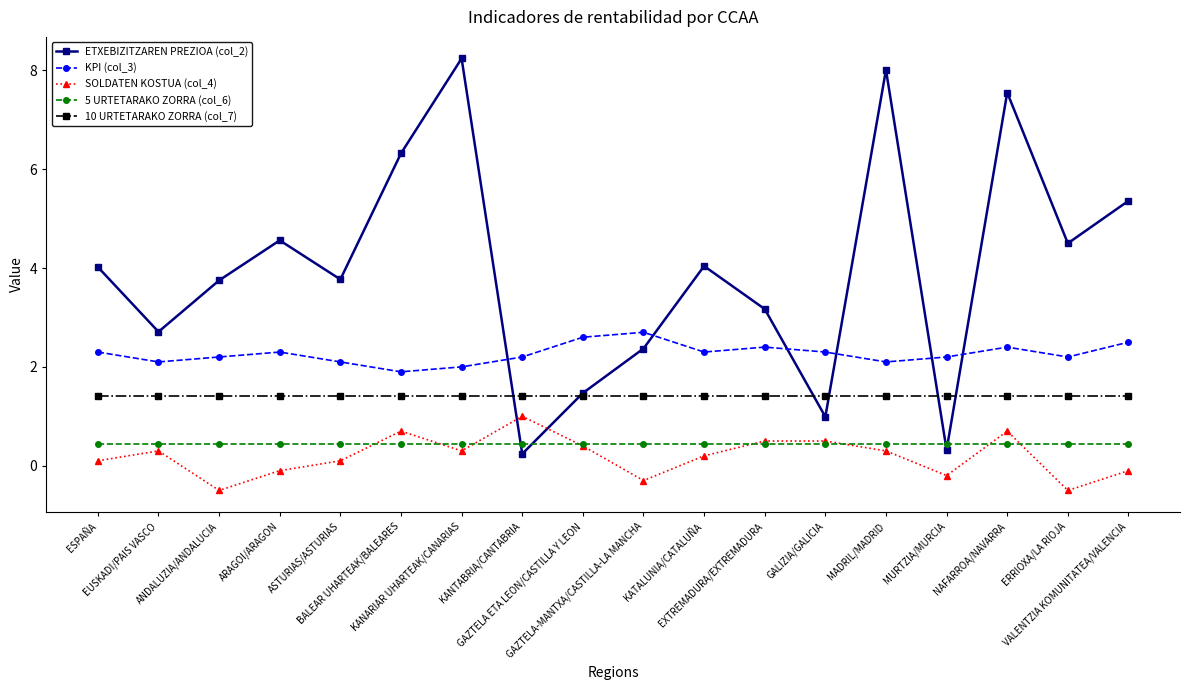

What is the sum of the ETXEBIZITZAREN PREZIOA (col_2) values at ERRIOXA/LA RIOJA and MURTZIA/MURCIA?

4.8